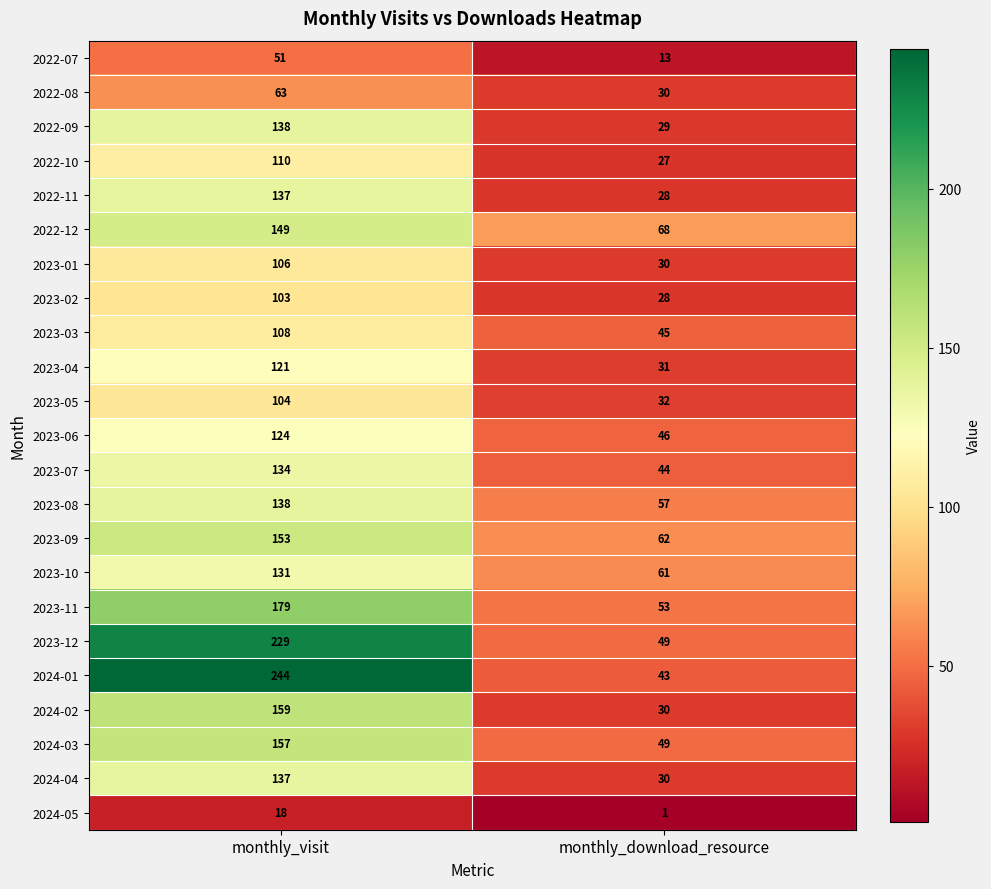

How many data points does each series have?

2